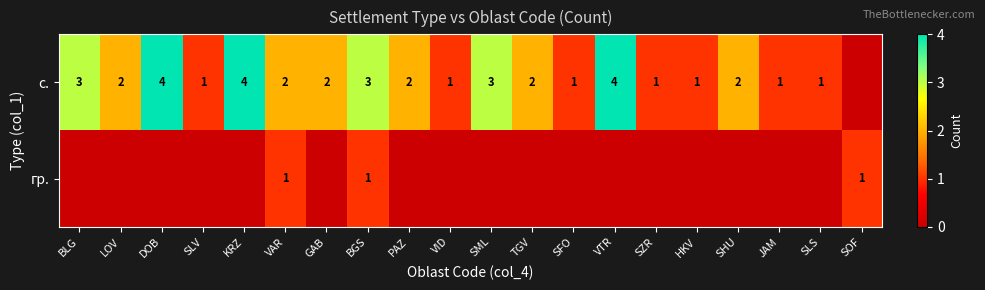

What is the sum of the с. values at BLG and VAR?

5